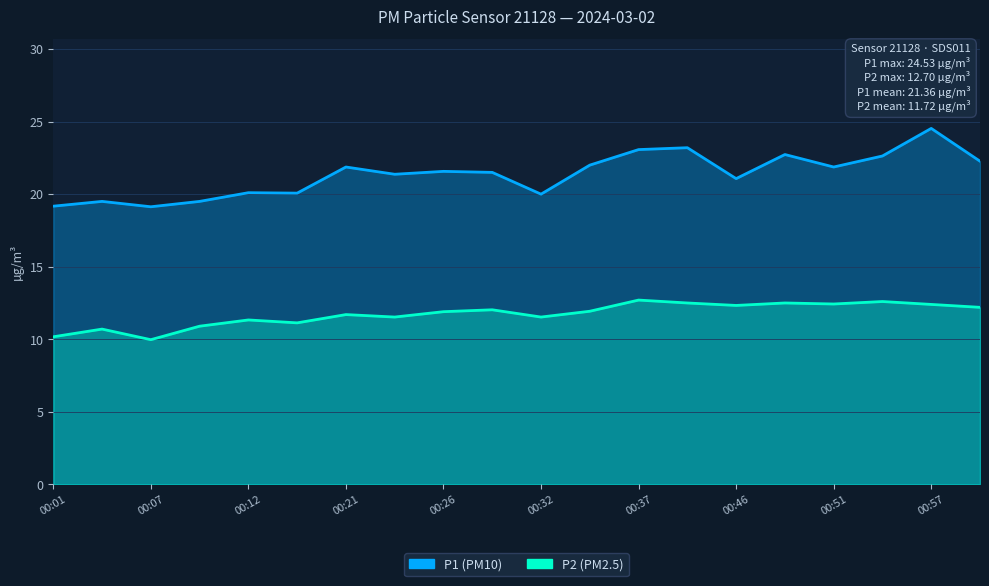

At 00:24, list the series in order from largest to smallest.

P1, P2